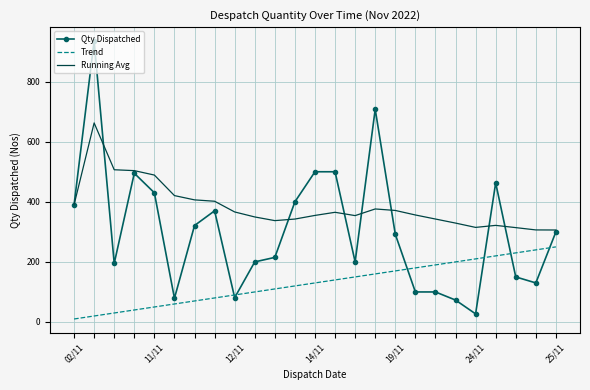

List the series in order of their peak value, highest first.

Qty Dispatched, Running Avg, Trend